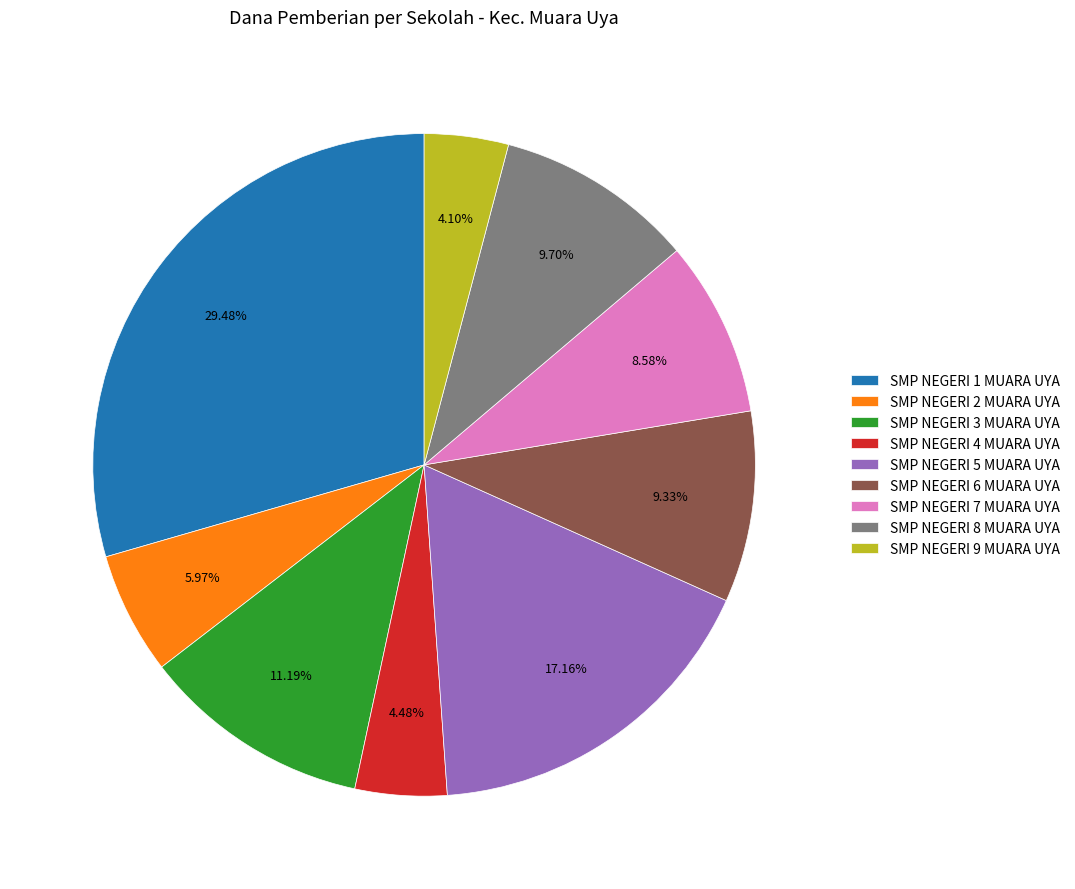

Count the number of slices in the pie.

9